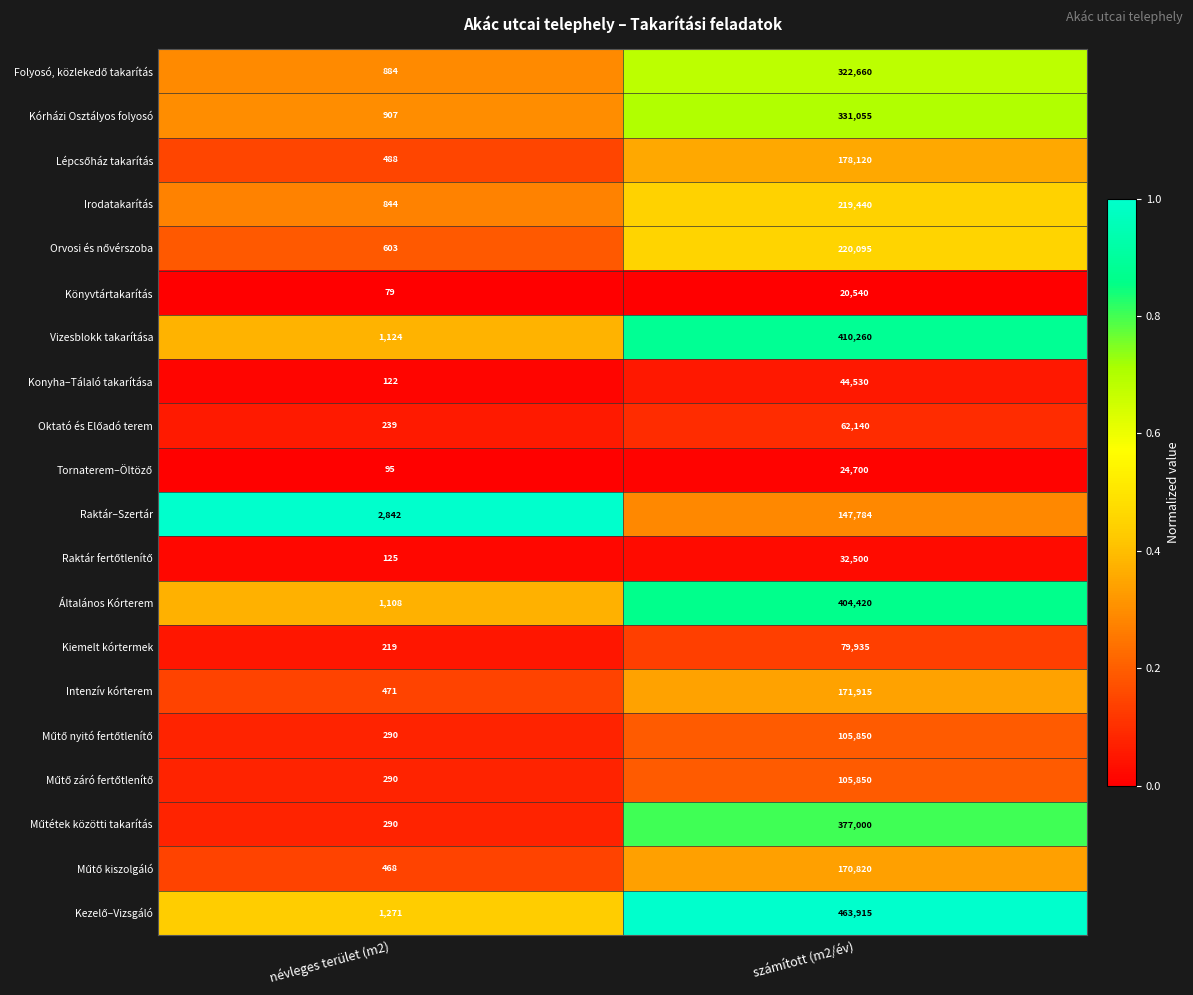

The value of Konyha–Tálaló takarítása at számított (m2/év) is 44530. True or false?

True